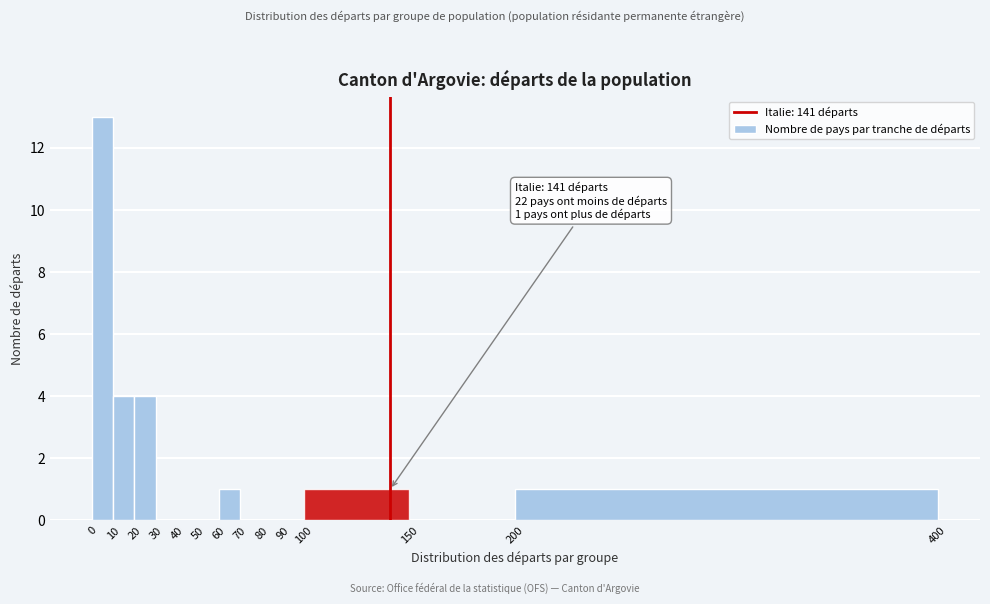

Over which range of the x-axis is the bar tallest?

0 to 10